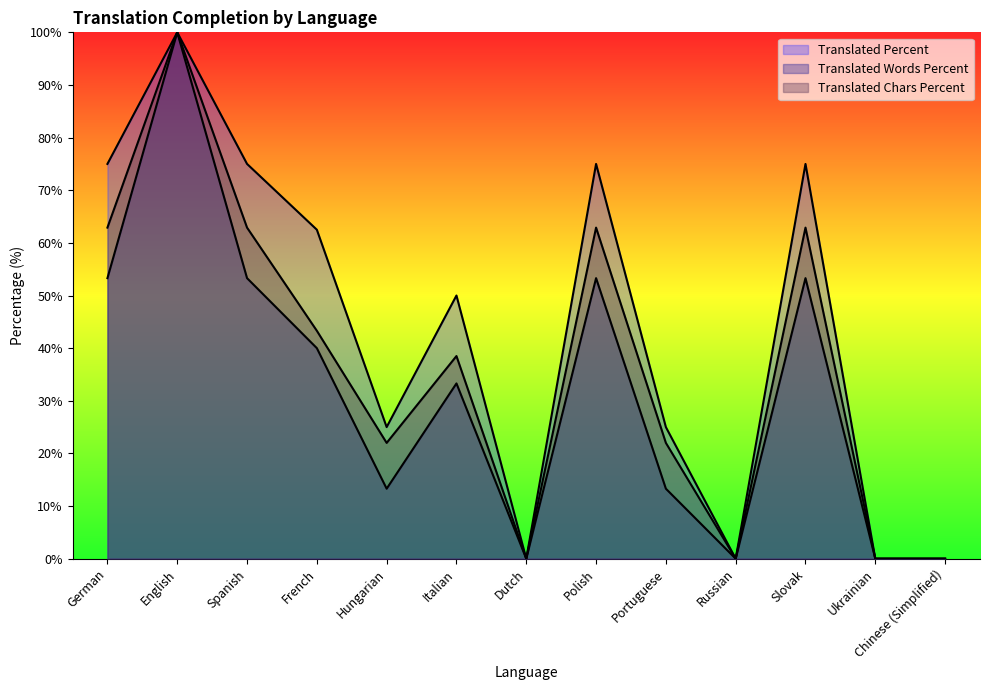

True or false: translated_words_percent and translated_percent intersect in this chart.

False